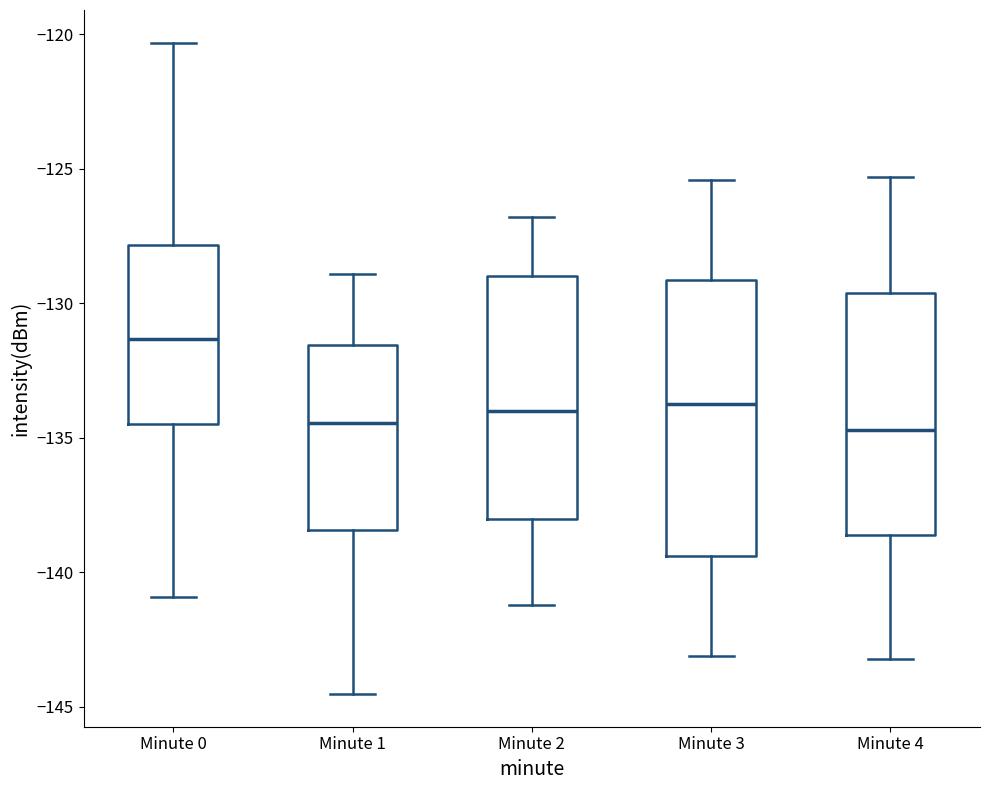

Reading left to right, transcribe this box plot: for each box, give where its median line is, the range the box spans, and where its two whiskers end, as read against the y-axis. The values are not printed on the chart, so give them approximately, as read against the axis.

Minute 0: median -131.5, box -134.5 to -128.0, whiskers -141.0 to -120.5
Minute 1: median -134.5, box -138.5 to -131.5, whiskers -144.5 to -129.0
Minute 2: median -134.0, box -138.0 to -129.0, whiskers -141.0 to -127.0
Minute 3: median -133.5, box -139.5 to -129.0, whiskers -143.0 to -125.5
Minute 4: median -134.5, box -138.5 to -129.5, whiskers -143.0 to -125.5